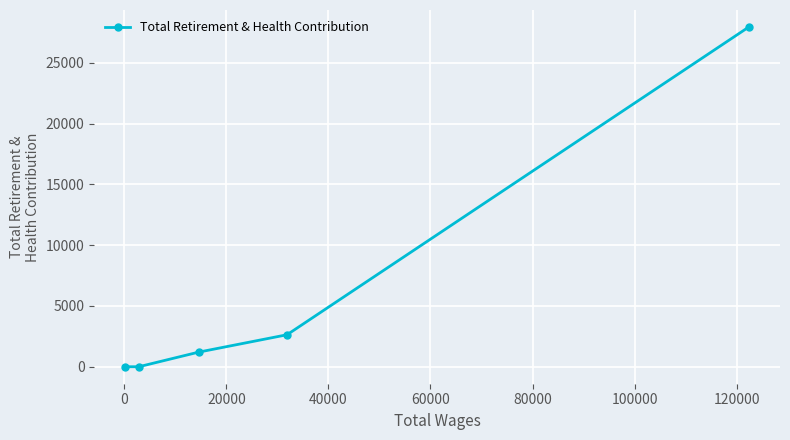

What is the greatest value displayed?

27936